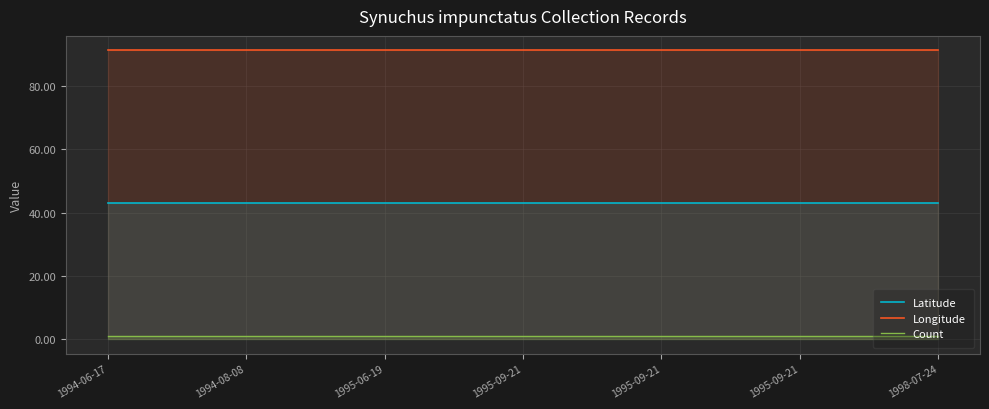

What is the minimum value shown in the chart?

1.0